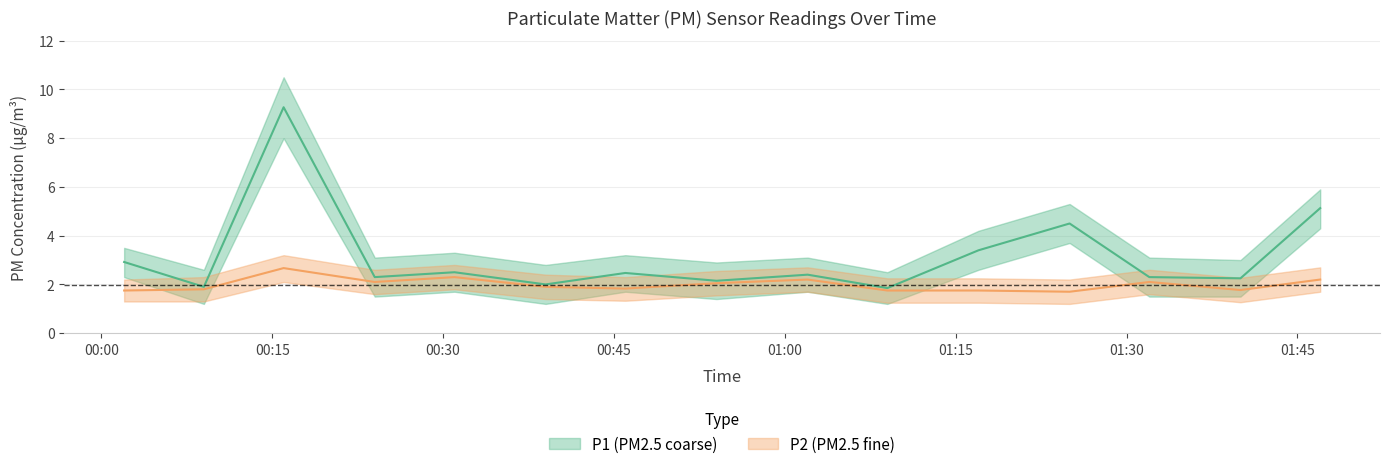

In P1_upper, how many points are lower than both neighbors (excluding endpoints)?

6